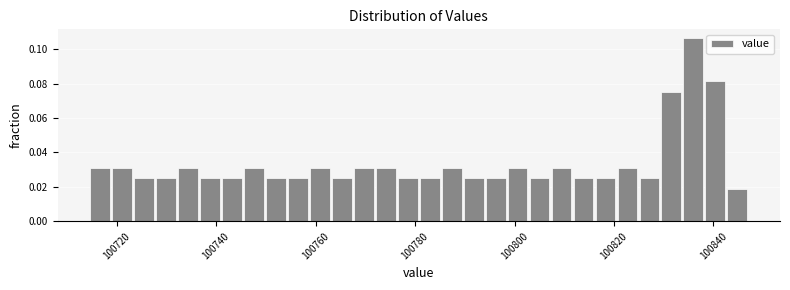

Around what value on the x-axis is the tallest bar? Give the approximate position of its centre, as read against the axis.

100836